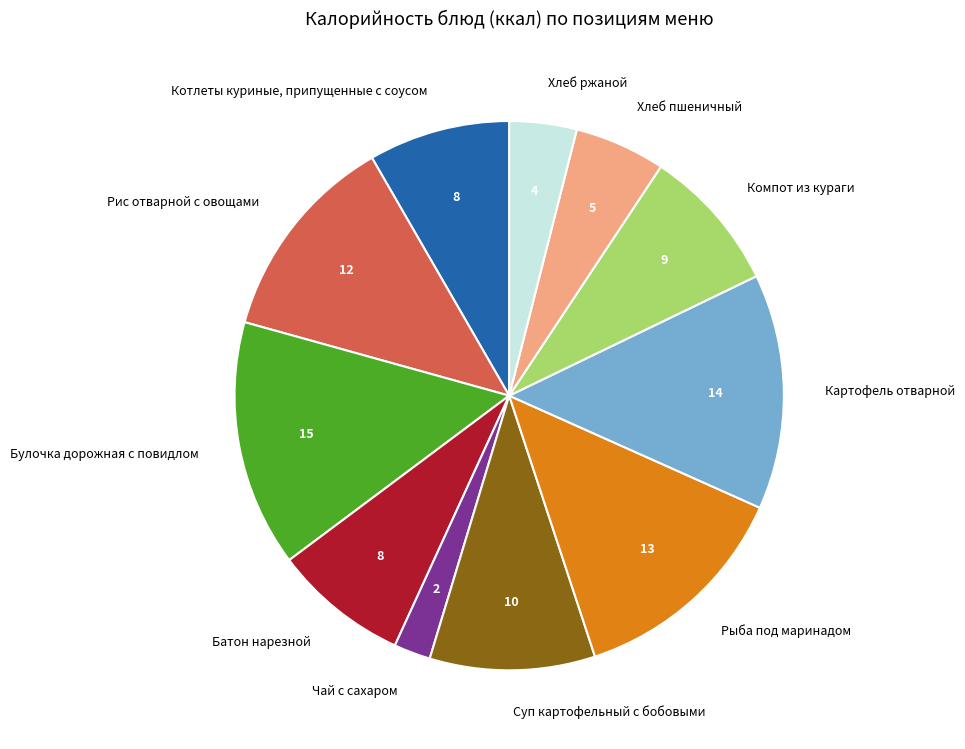

Which slice is the largest?

Булочка дорожная с повидлом